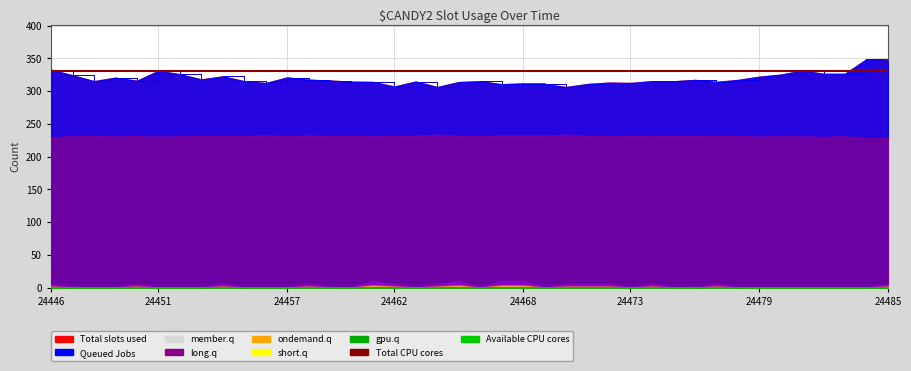

True or false: Total CPU cores has a value of 331.0 at 24451.

True